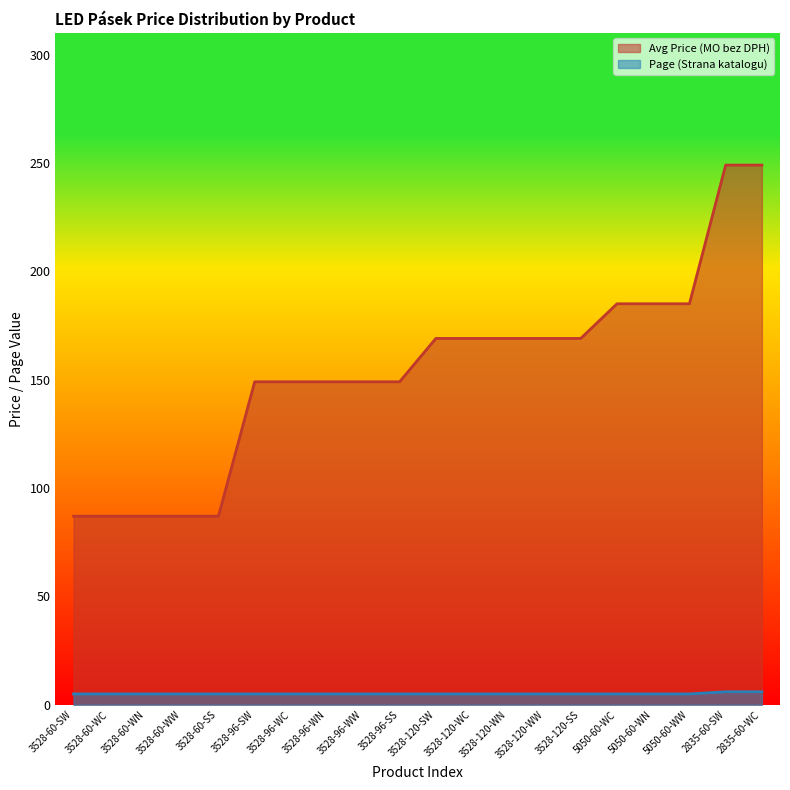

Which category has the lowest value across all series?

3528-60-SW